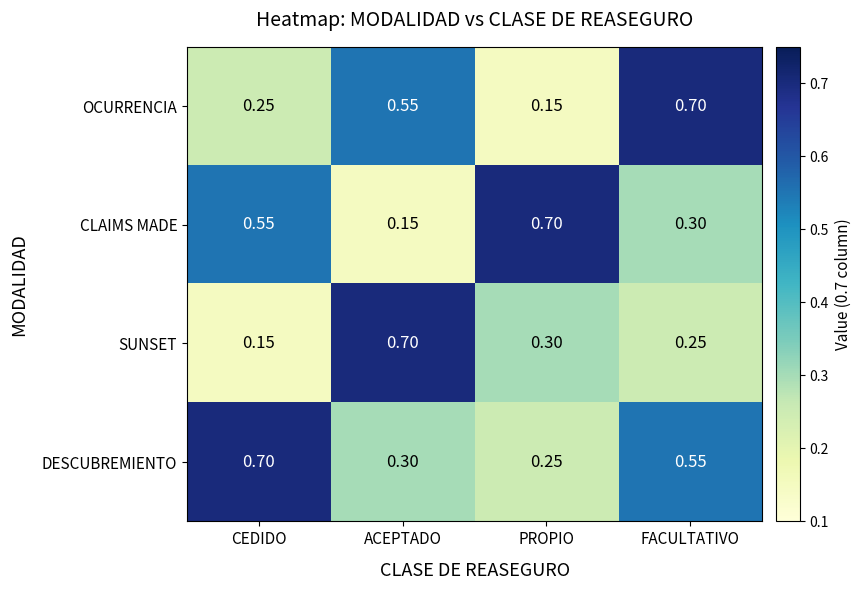

At which label does CLAIMS MADE reach its minimum?

ACEPTADO